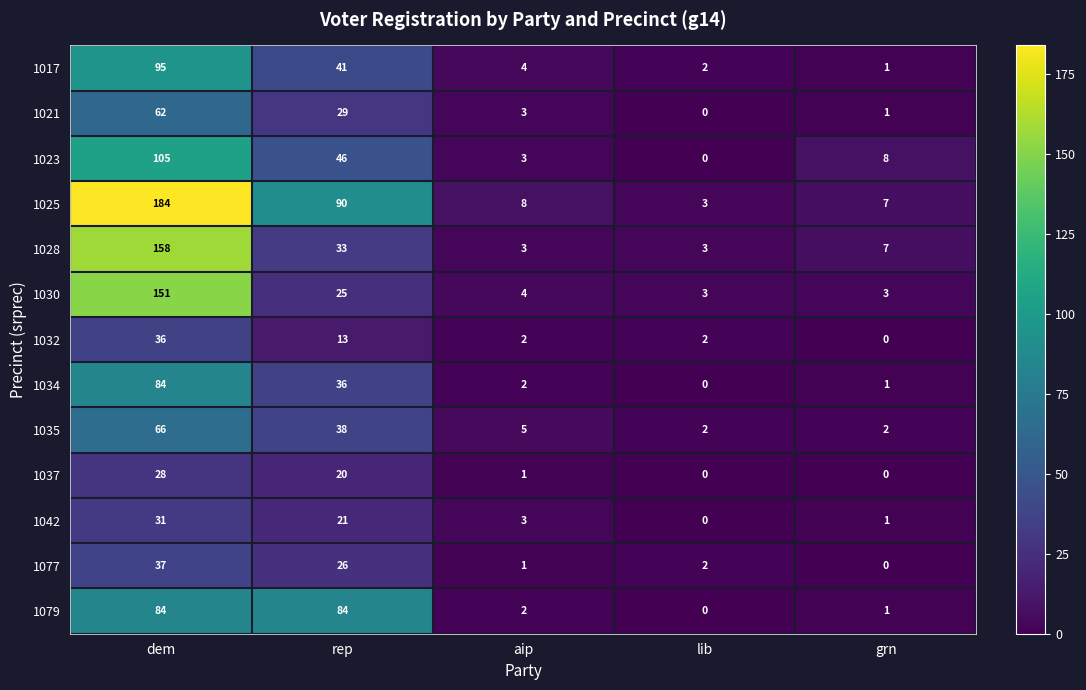

What is the difference between the highest and lowest values at rep?

77